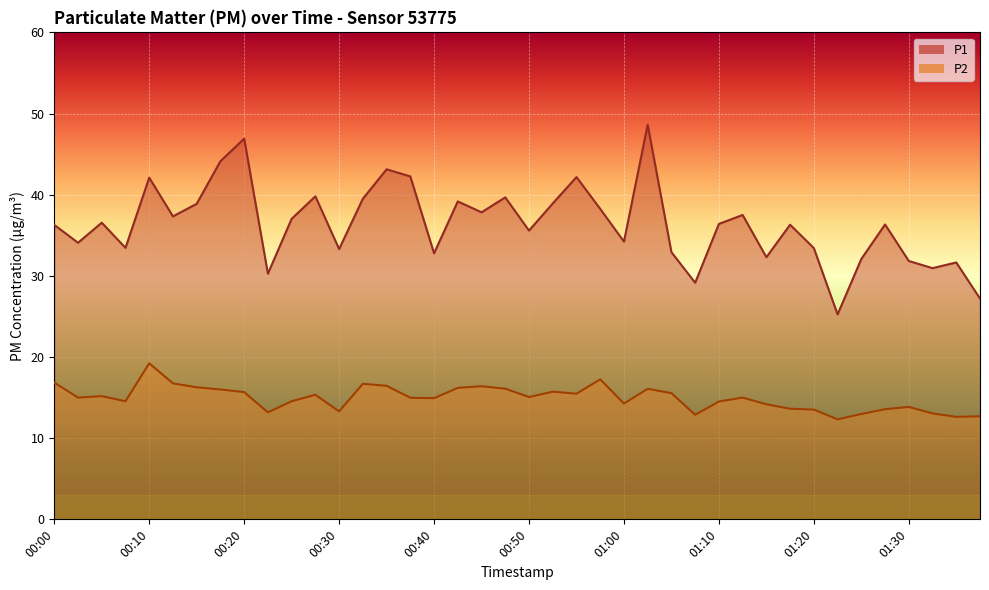

The P1 series shows 77.2 at 00:20. True or false?

False